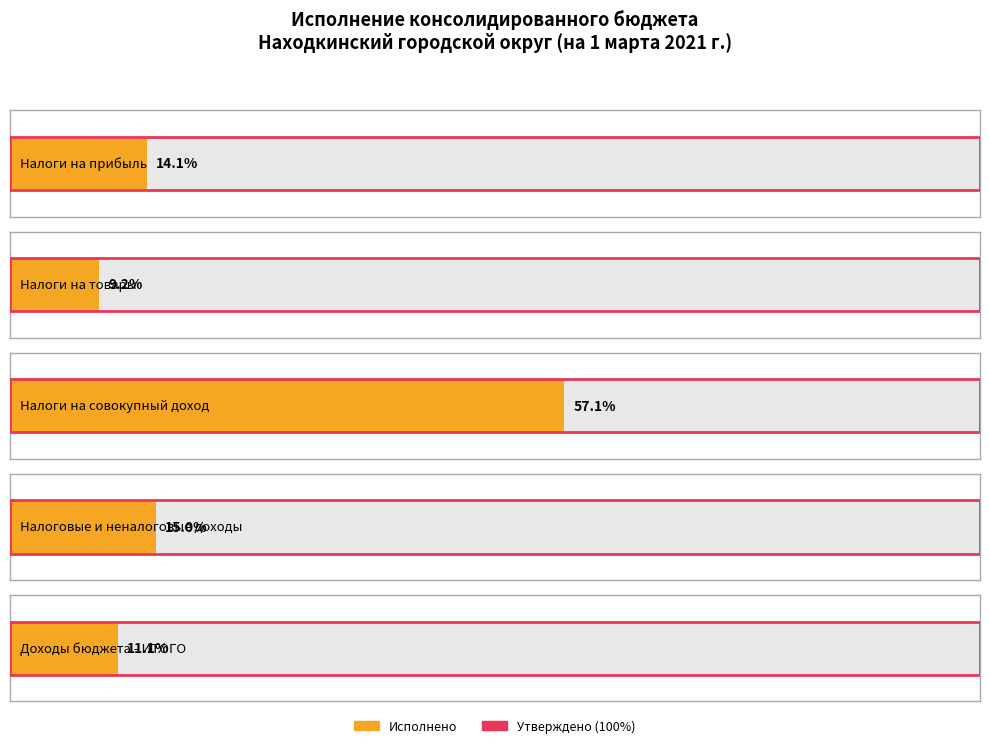

Reading left to right, transcribe all the data shown in this chart.

Утверждено: Налоги на прибыль=1242309000.0	Налоги на товары=26053000.0	Налоги на совокупный доход=48405000.0	Налоговые и неналоговые доходы=2042121000.0	Доходы бюджета - ИТОГО=4079780194.8
Исполнено: Налоги на прибыль=174841799.6	Налоги на товары=2394694.2	Налоги на совокупный доход=27649743.9	Налоговые и неналоговые доходы=306405424.1	Доходы бюджета - ИТОГО=452845384.4